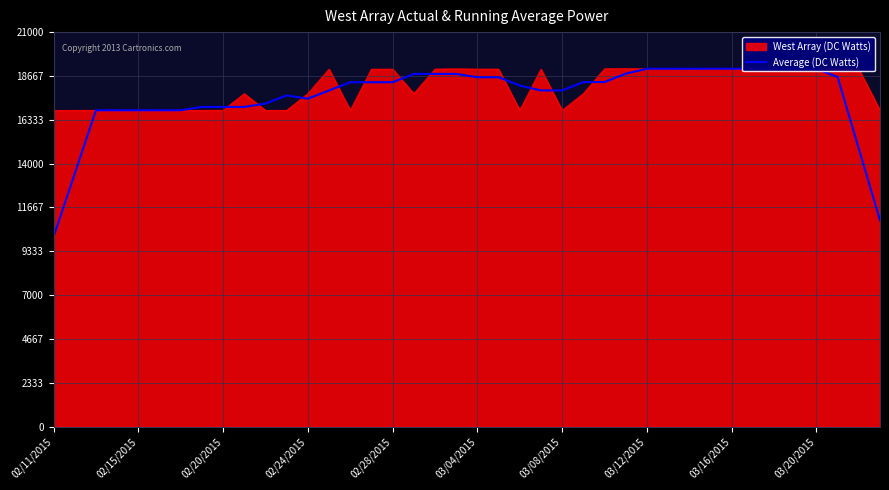

How many points are lower than both their immediate neighbors (excluding endpoints)?

5